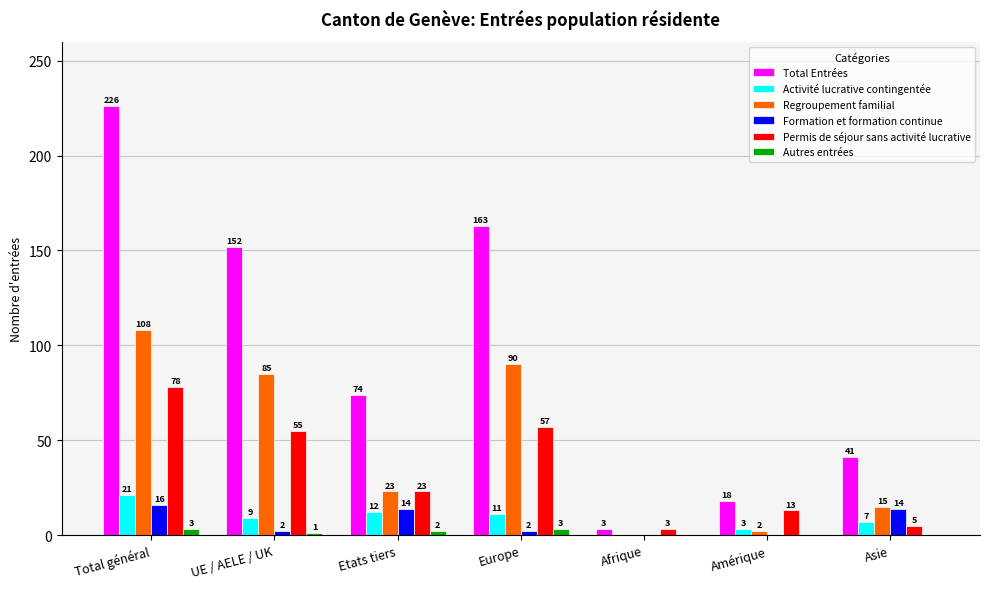

Are the bars horizontal?

No